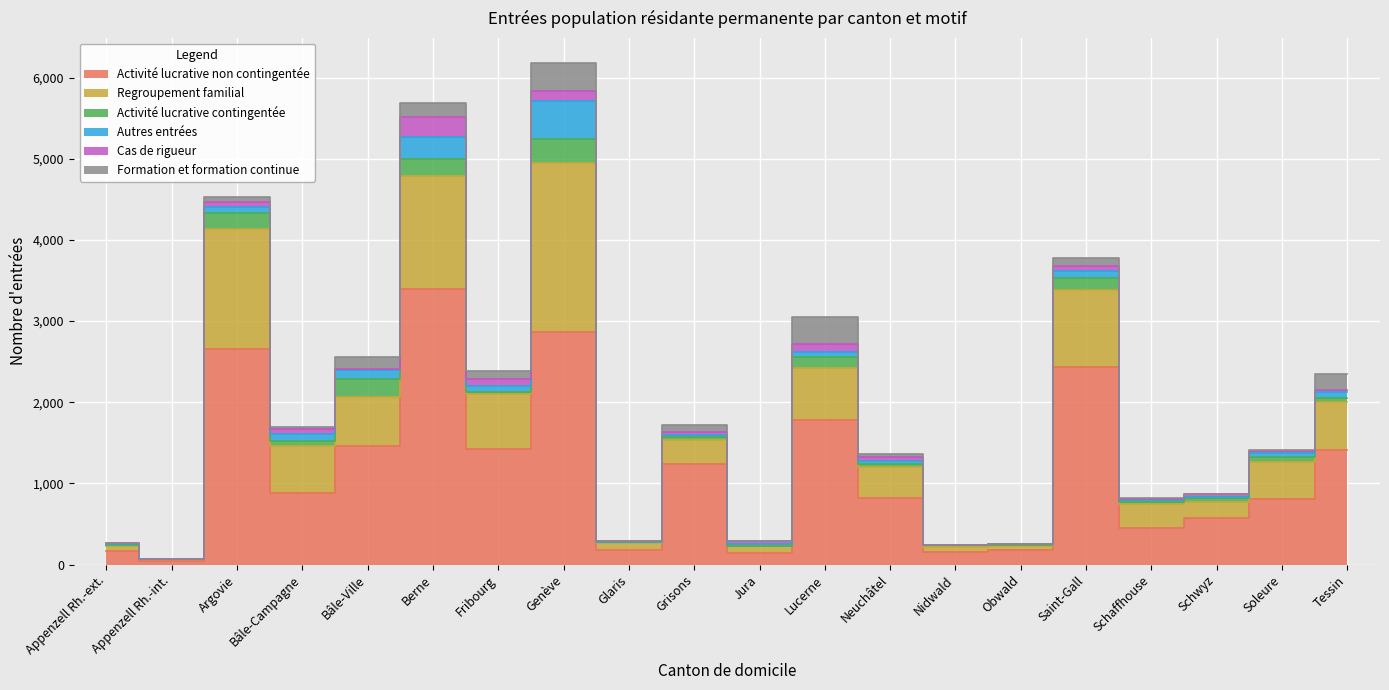

True or false: Activité lucrative non contingentée and Cas de rigueur cross at least once.

False